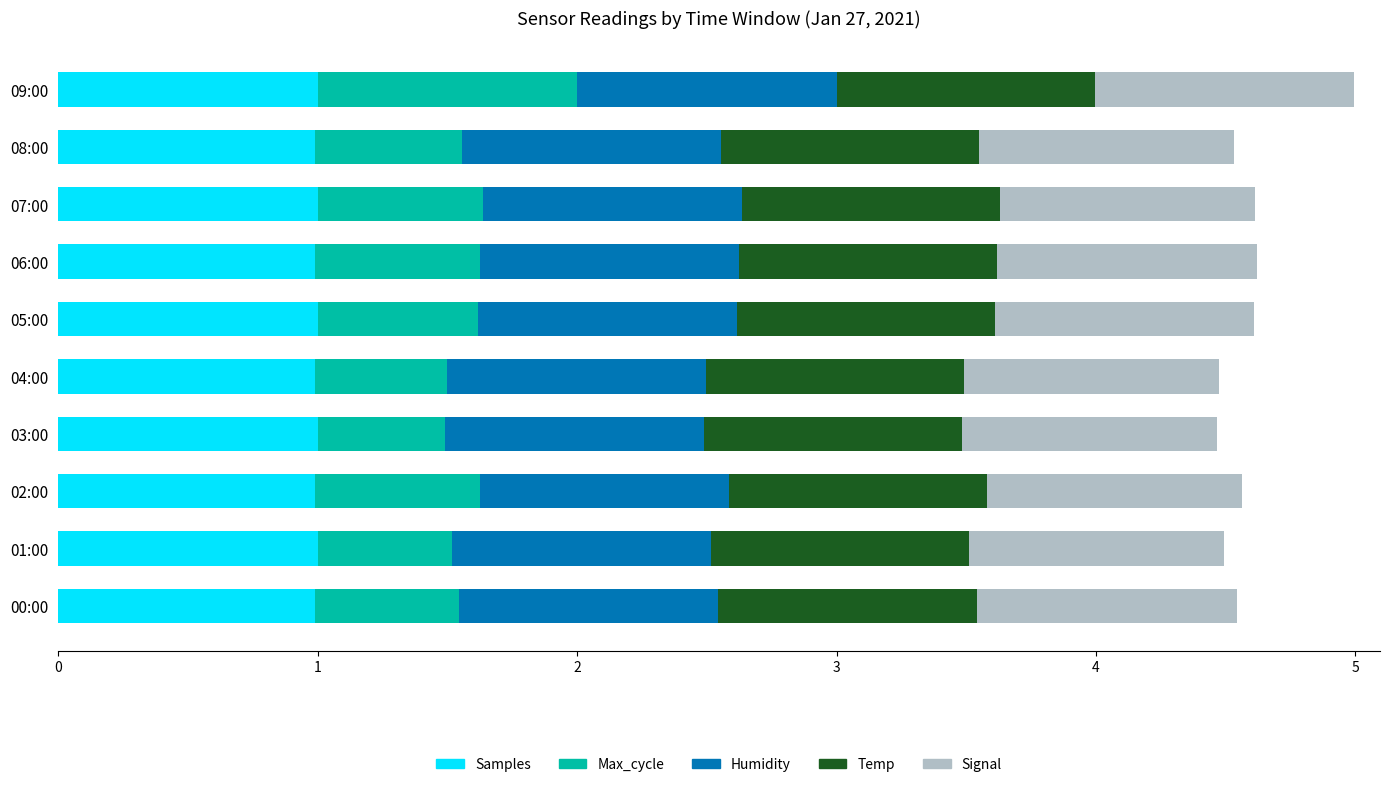

What is the average value of the Samples series?

1.0